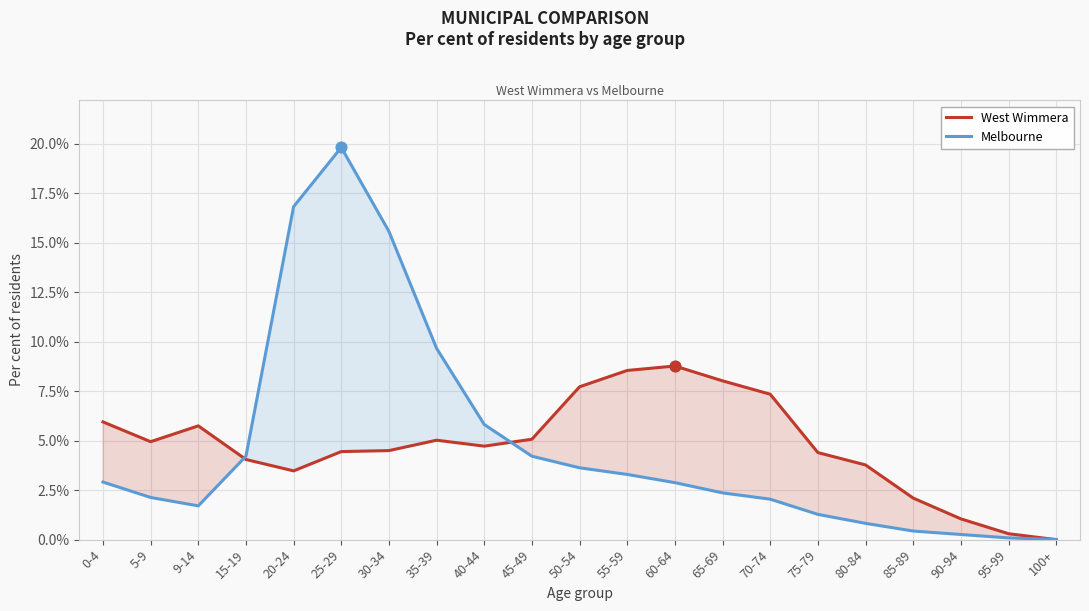

At how many categories does at least one series exceed 5?

13